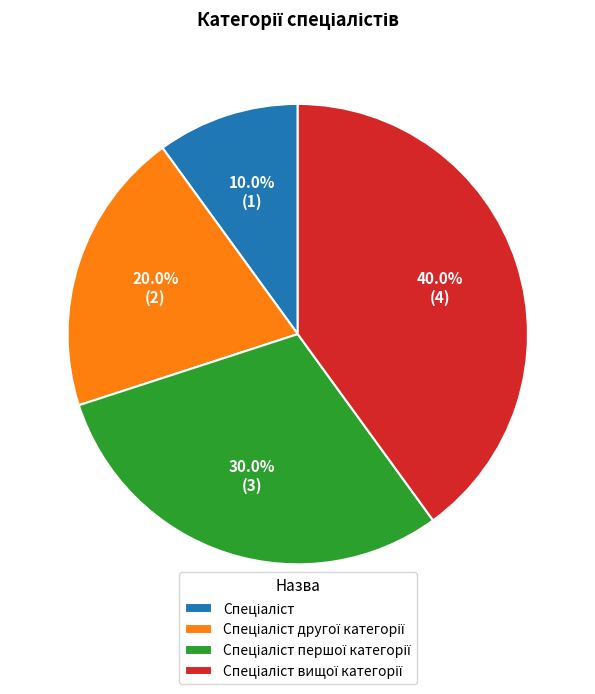

Is there any slice that represents more than half of the pie?

No